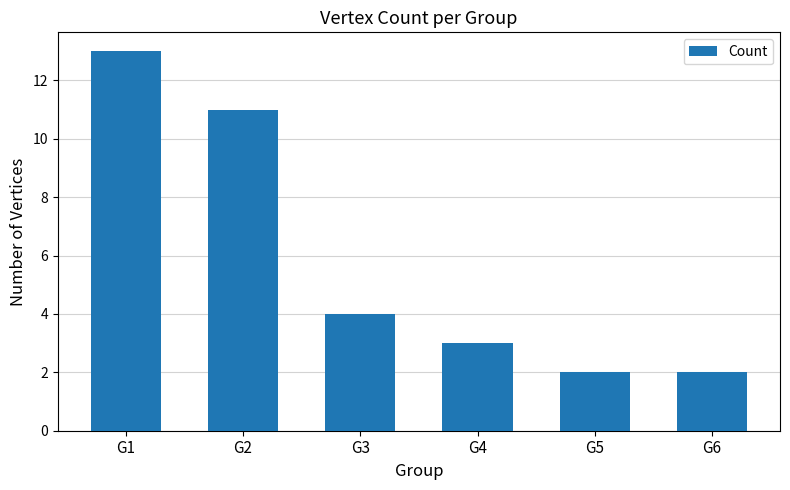

The chart shows a value of 13 at G1. True or false?

True